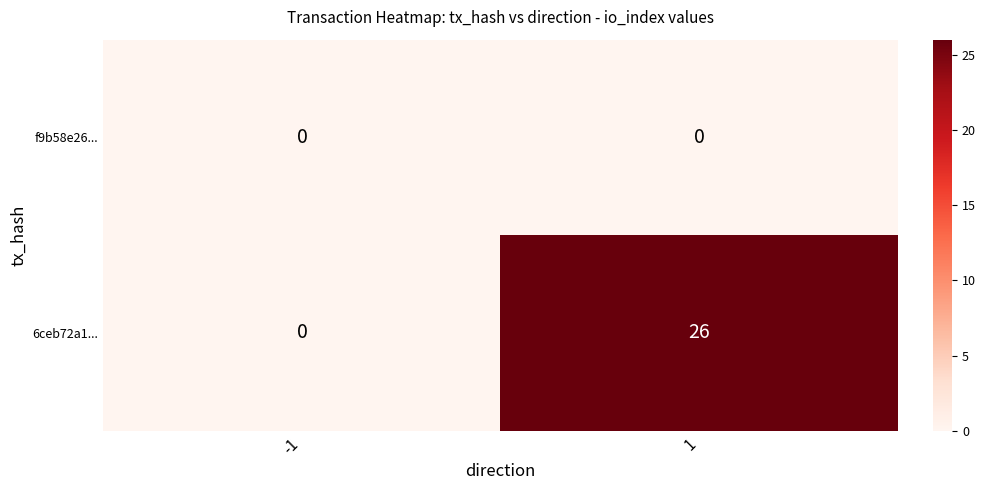

The 6ceb72a1... series shows 0 at -1. True or false?

True